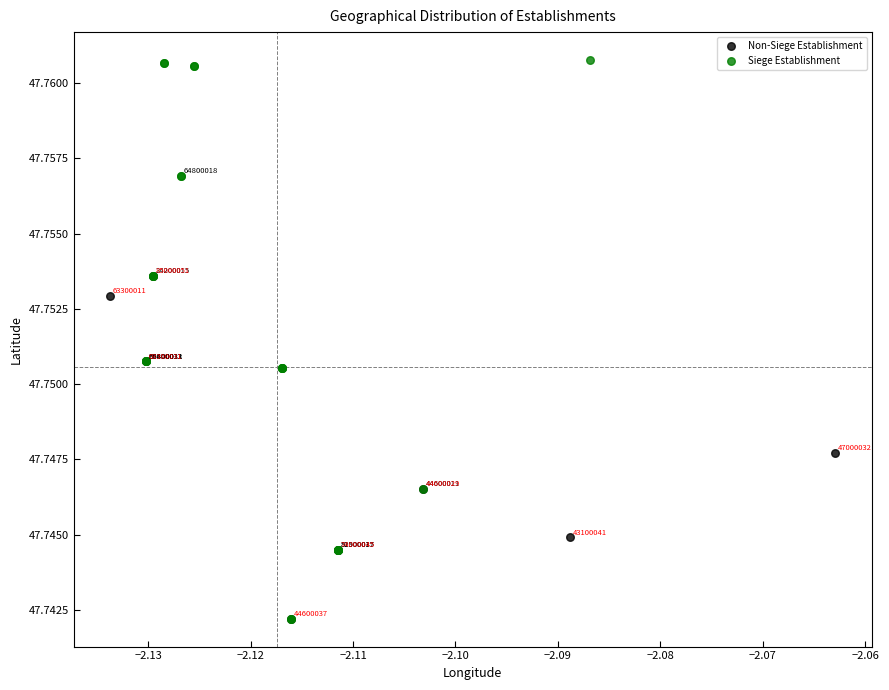

Which series contains the highest Y value?

Siege Establishment